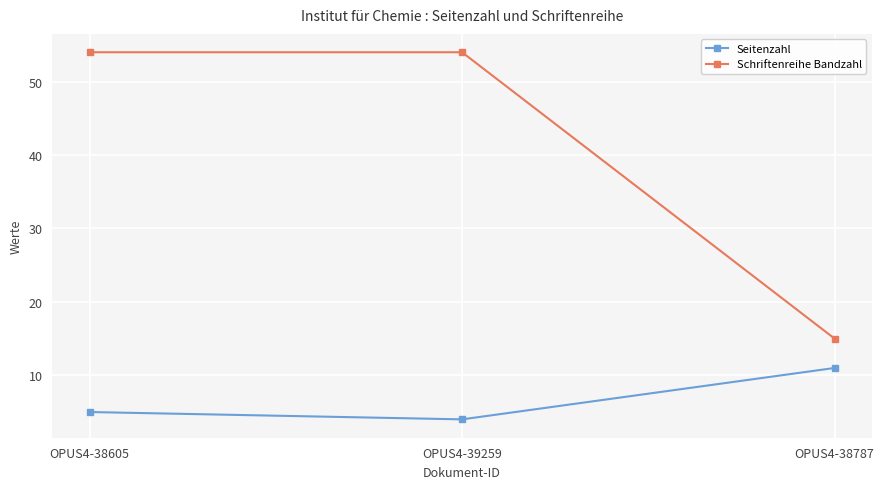

Does the chart display data point markers on the line(s)?

Yes